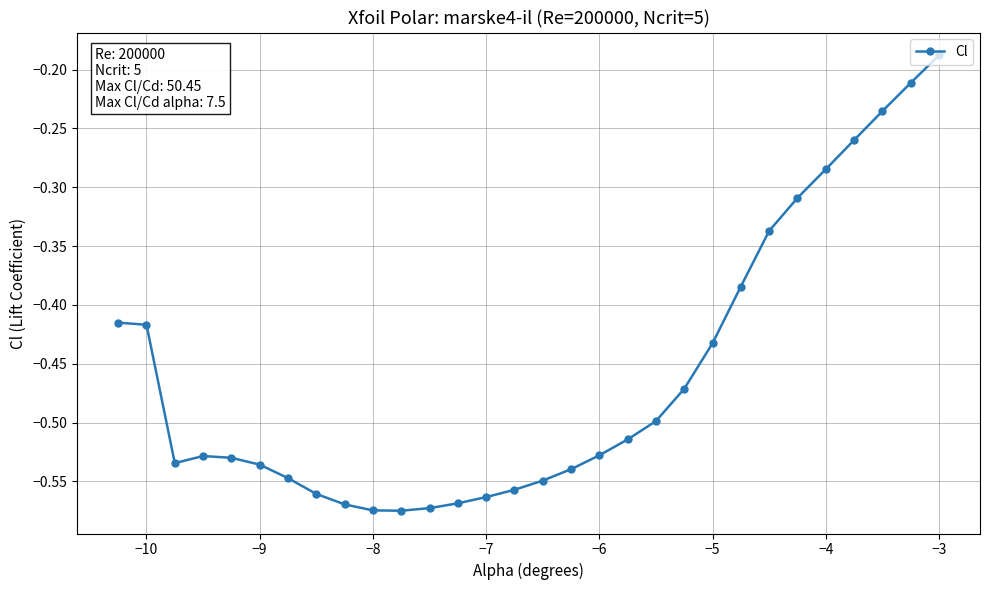

What is the difference between the maximum and second lowest values?

0.4